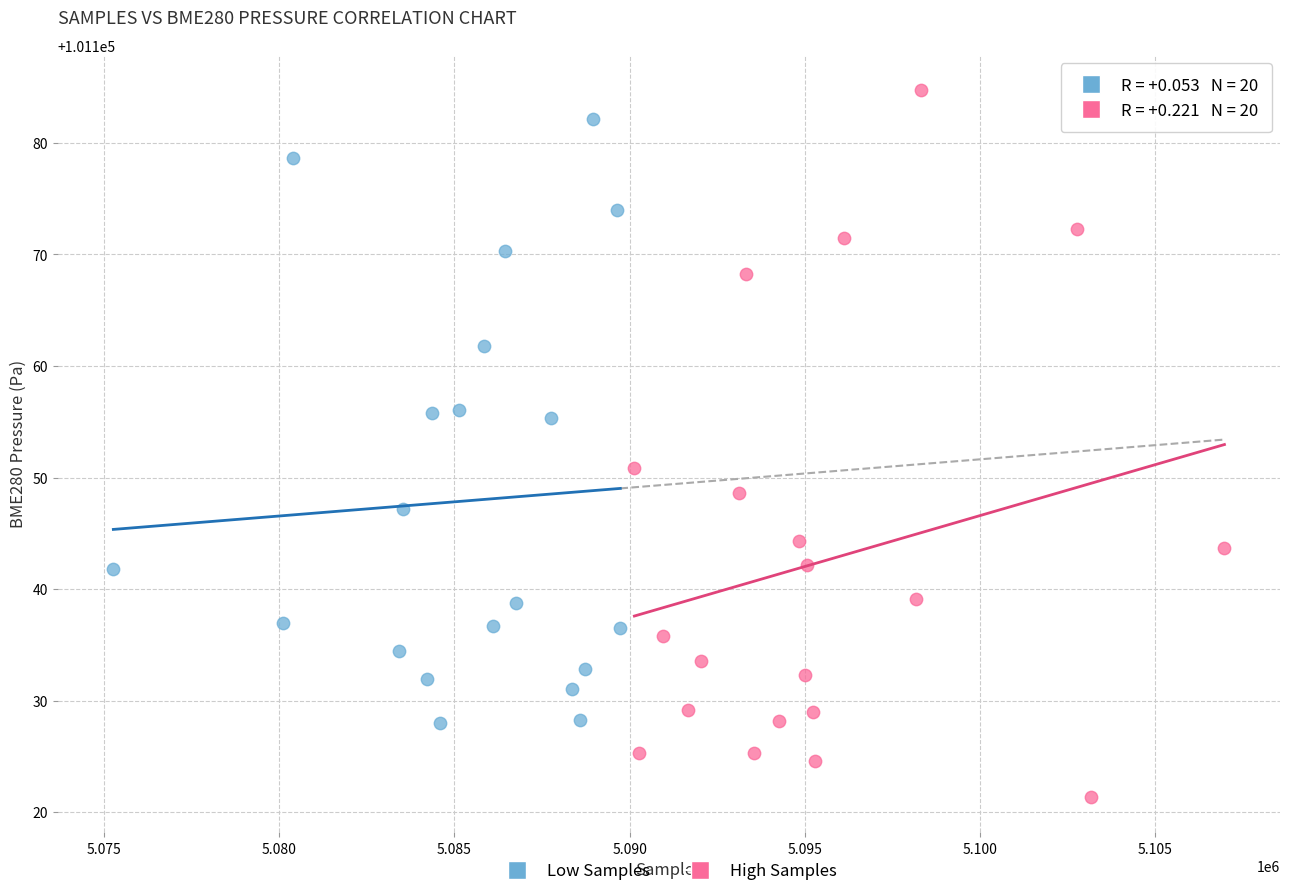

Which series has the widest spread of Y values?

High Samples